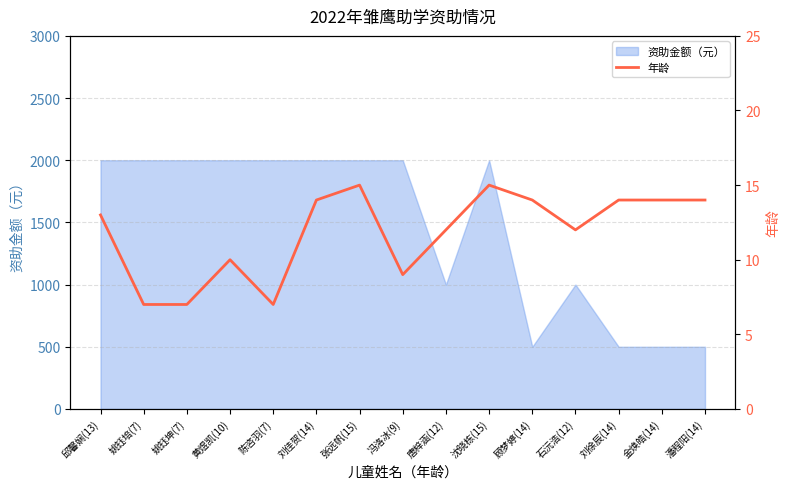

The value of 资助金额（元） at 唐梓涵(12) is 1553. True or false?

False